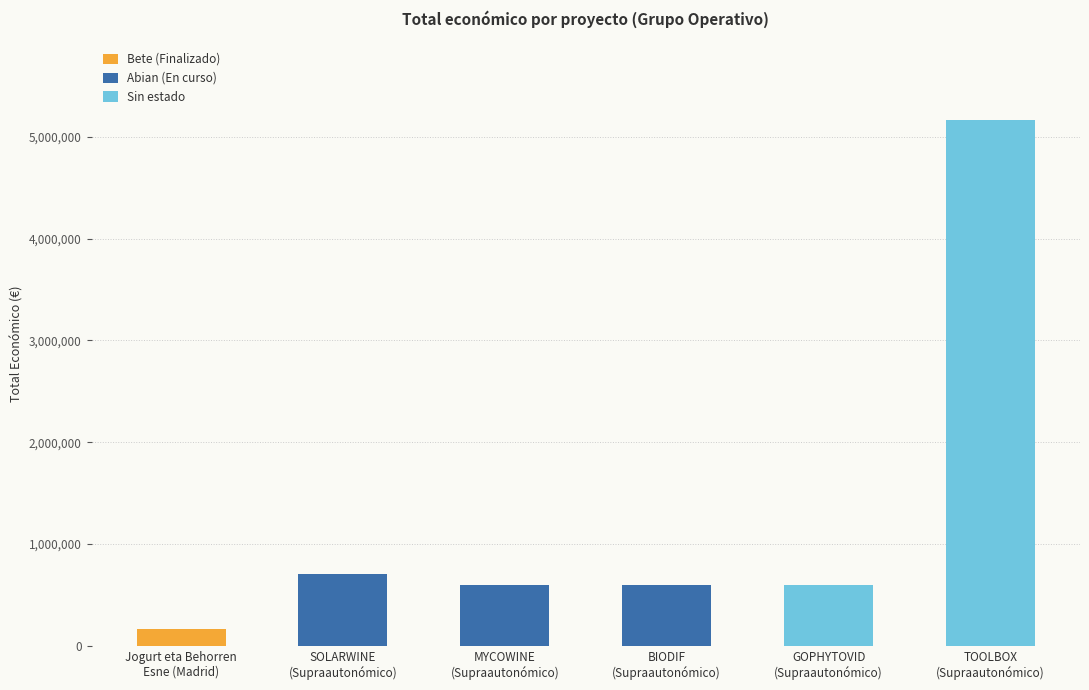

The value at Jogurt eta Behorren
Esne (Madrid) is 45138.6. True or false?

False